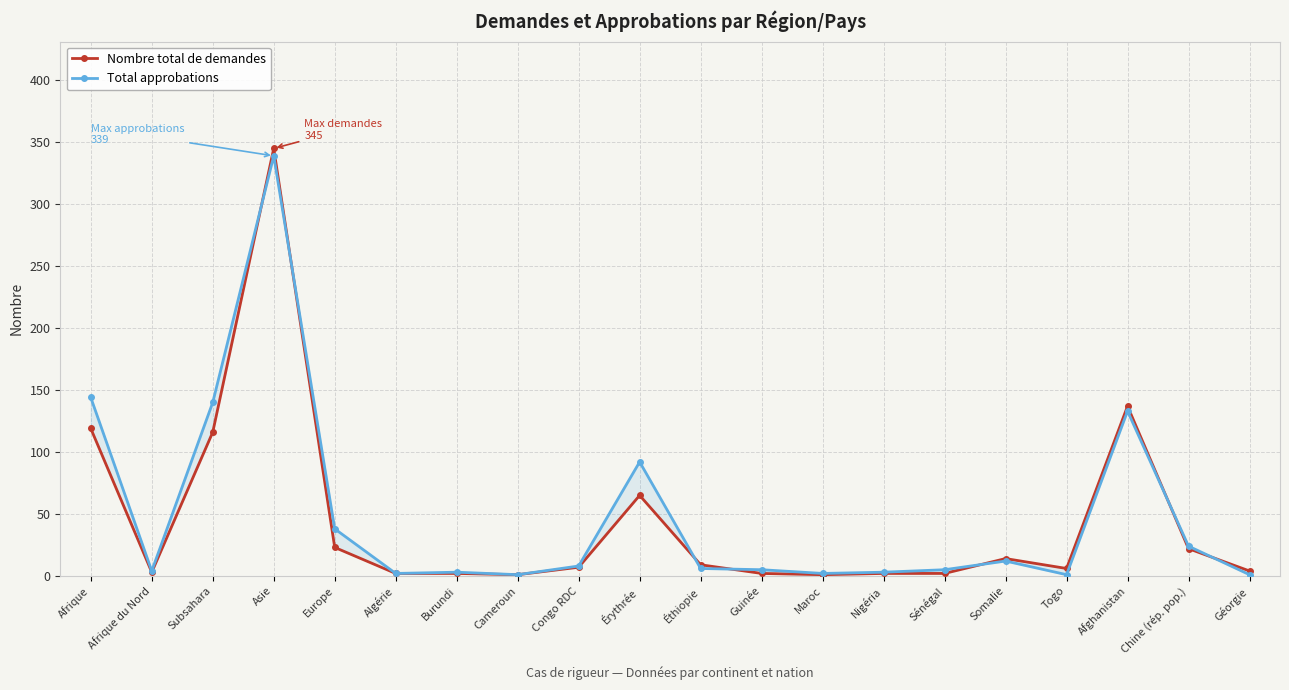

Reading left to right, list all the values displayed in this chart.

Nombre total de demandes: 119	3	116	345	23	2	2	1	7	65	9	2	1	2	2	14	6	137	22	4
Total approbations: 144	4	140	339	38	2	3	1	8	92	6	5	2	3	5	12	1	133	24	1